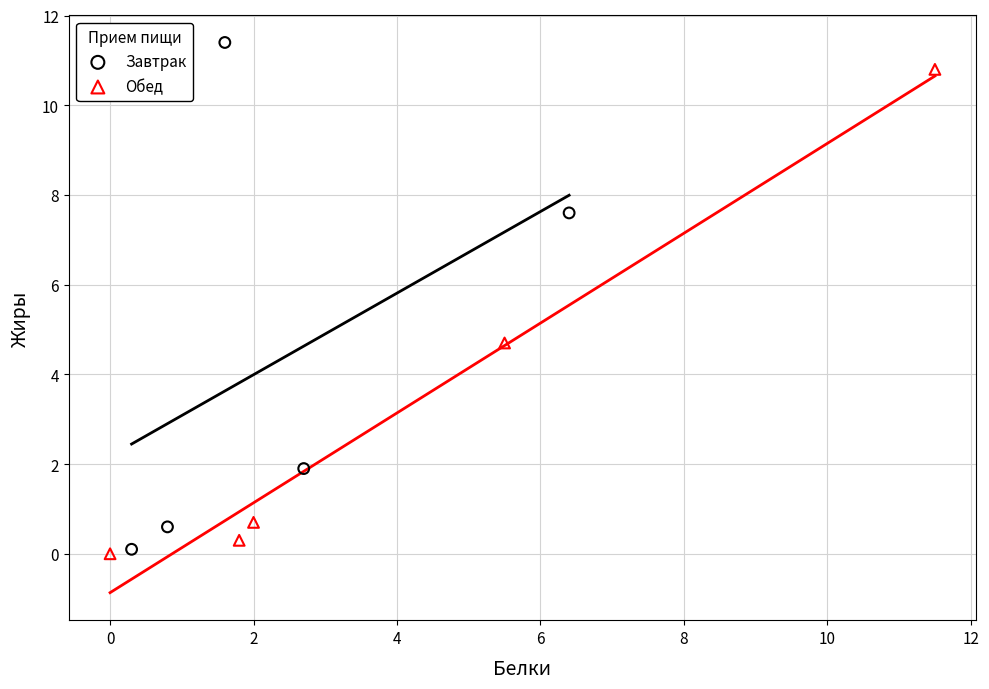

What are all the series names shown in the legend?

Завтрак, Обед